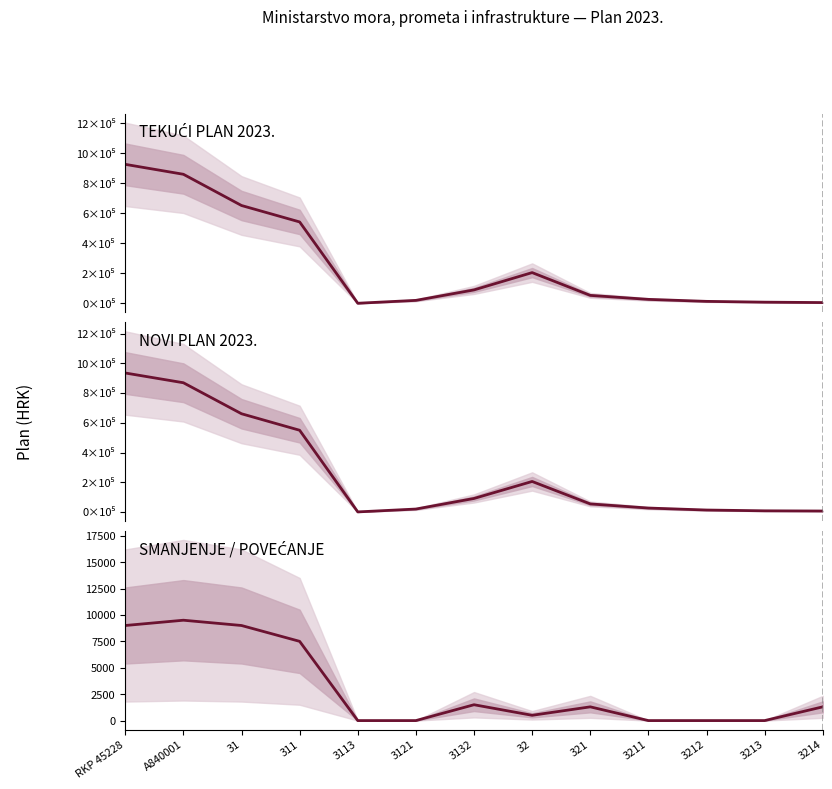

True or false: NOVI PLAN 2023. and SMANJENJE / POVEĆANJE intersect in this chart.

False